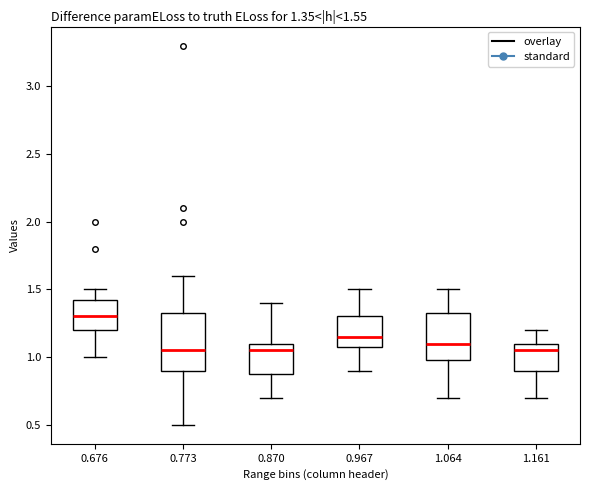

Which box's median line is the highest?

0.676